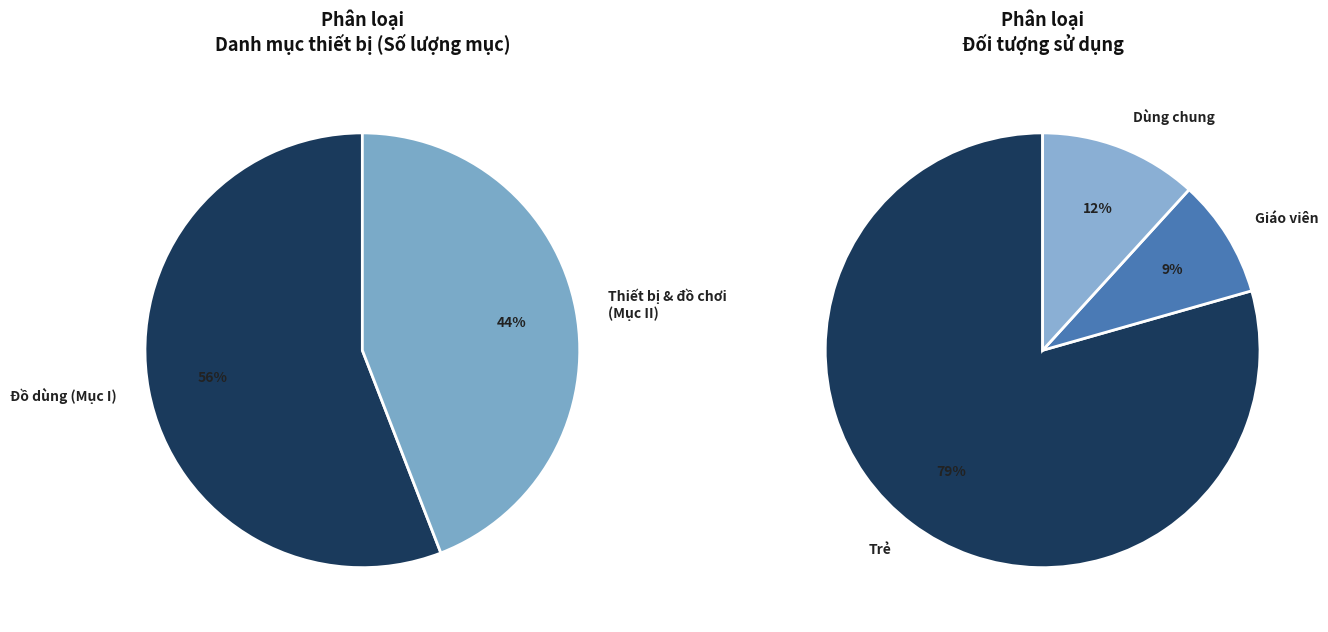

How many segments does this pie chart have?

5